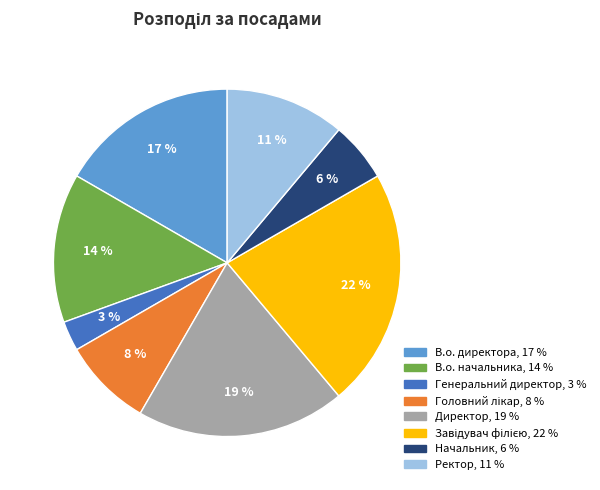

How many slices are in this pie chart?

8